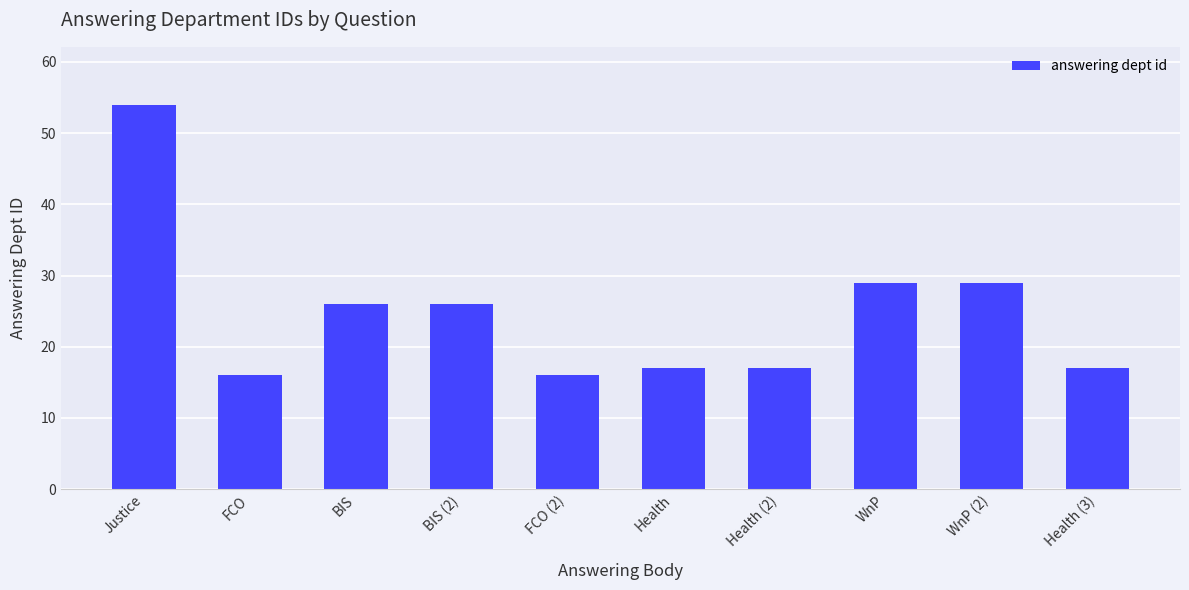

True or false: the data shows 16 at FCO.

True